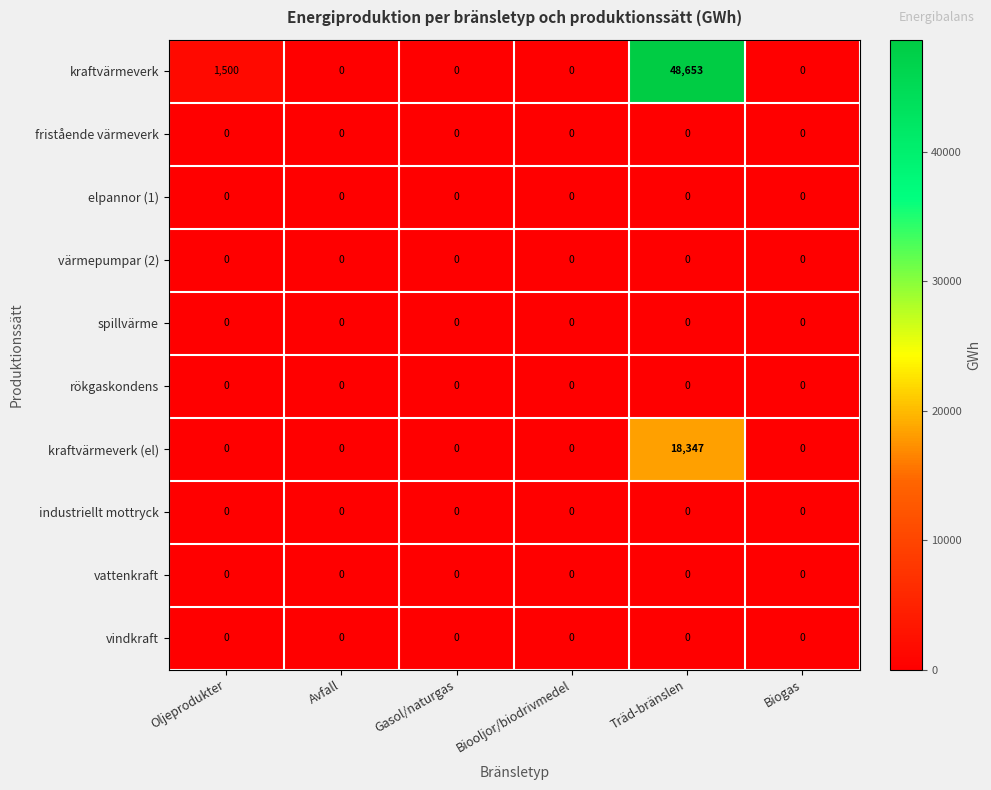

At how many categories does at least one series exceed 11583?

1